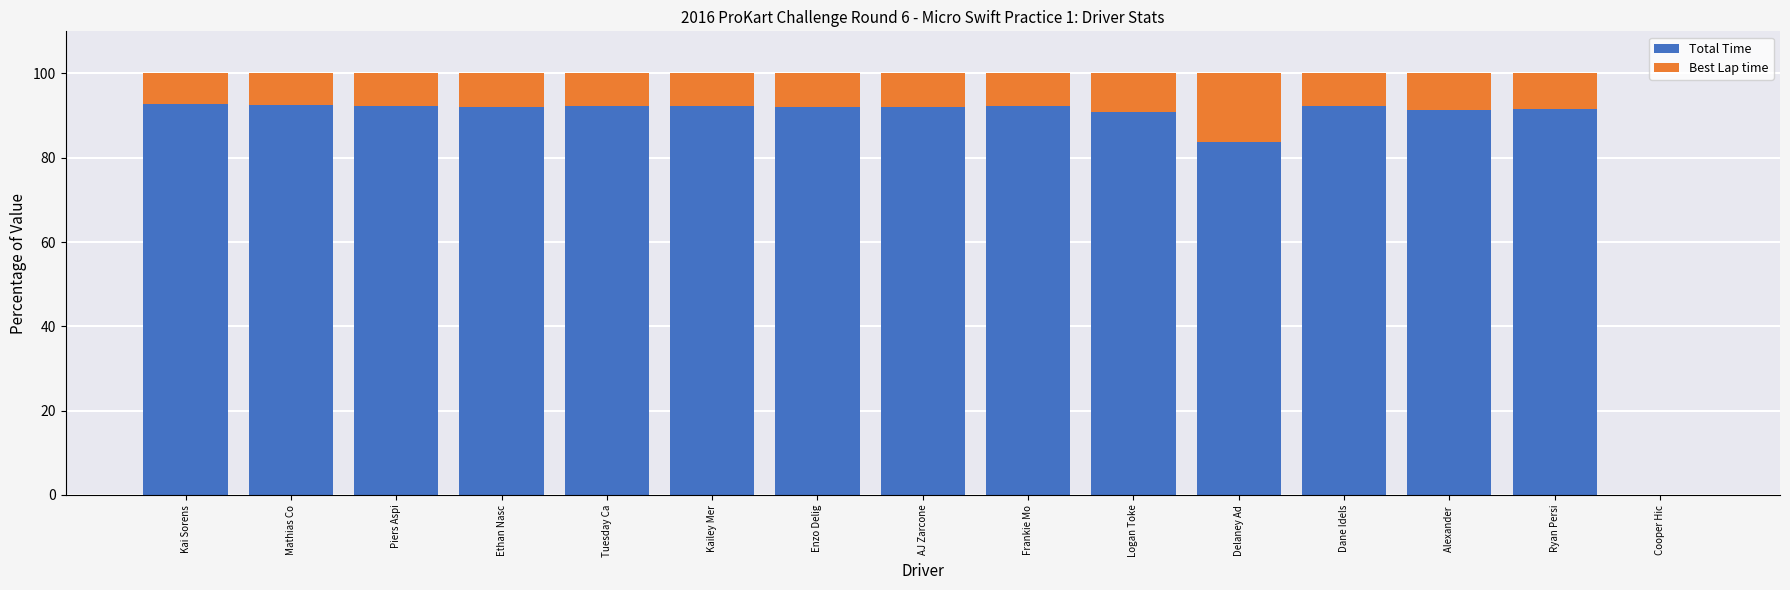

What is the total value across all series at Ryan Persi?

100.0